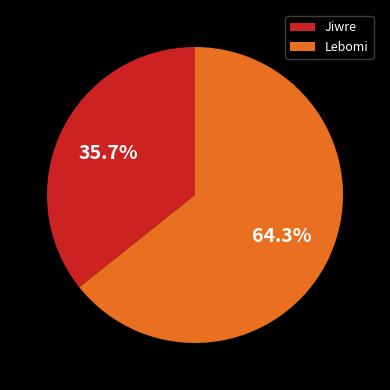

To the nearest percent, what percentage of the pie is Lebomi?

64%